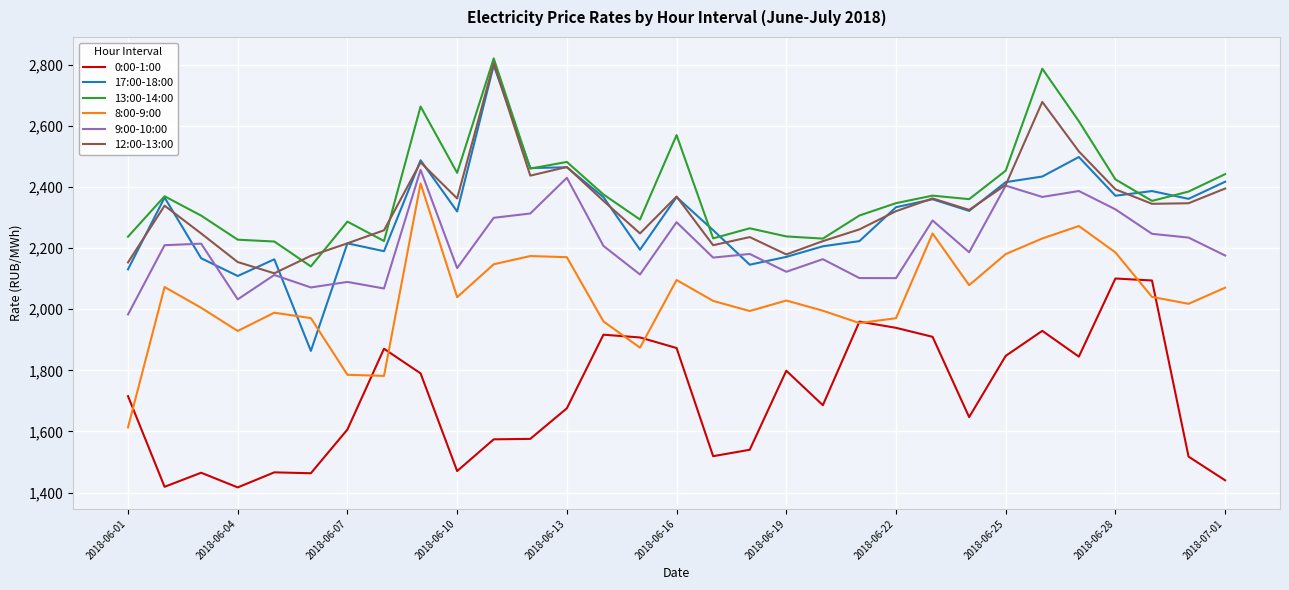

How many interior local peaks does the 12:00-13:00 series have?

8